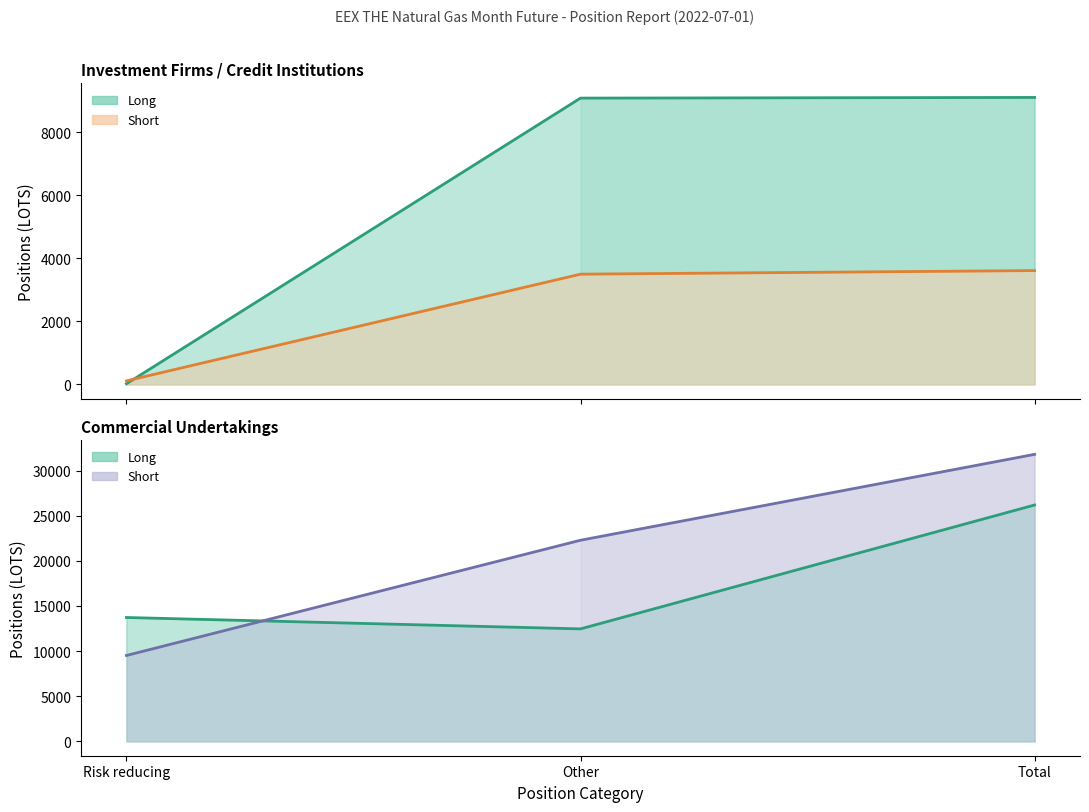

Which series changed the most between Risk reducing and Total?

Commercial Undertakings Short